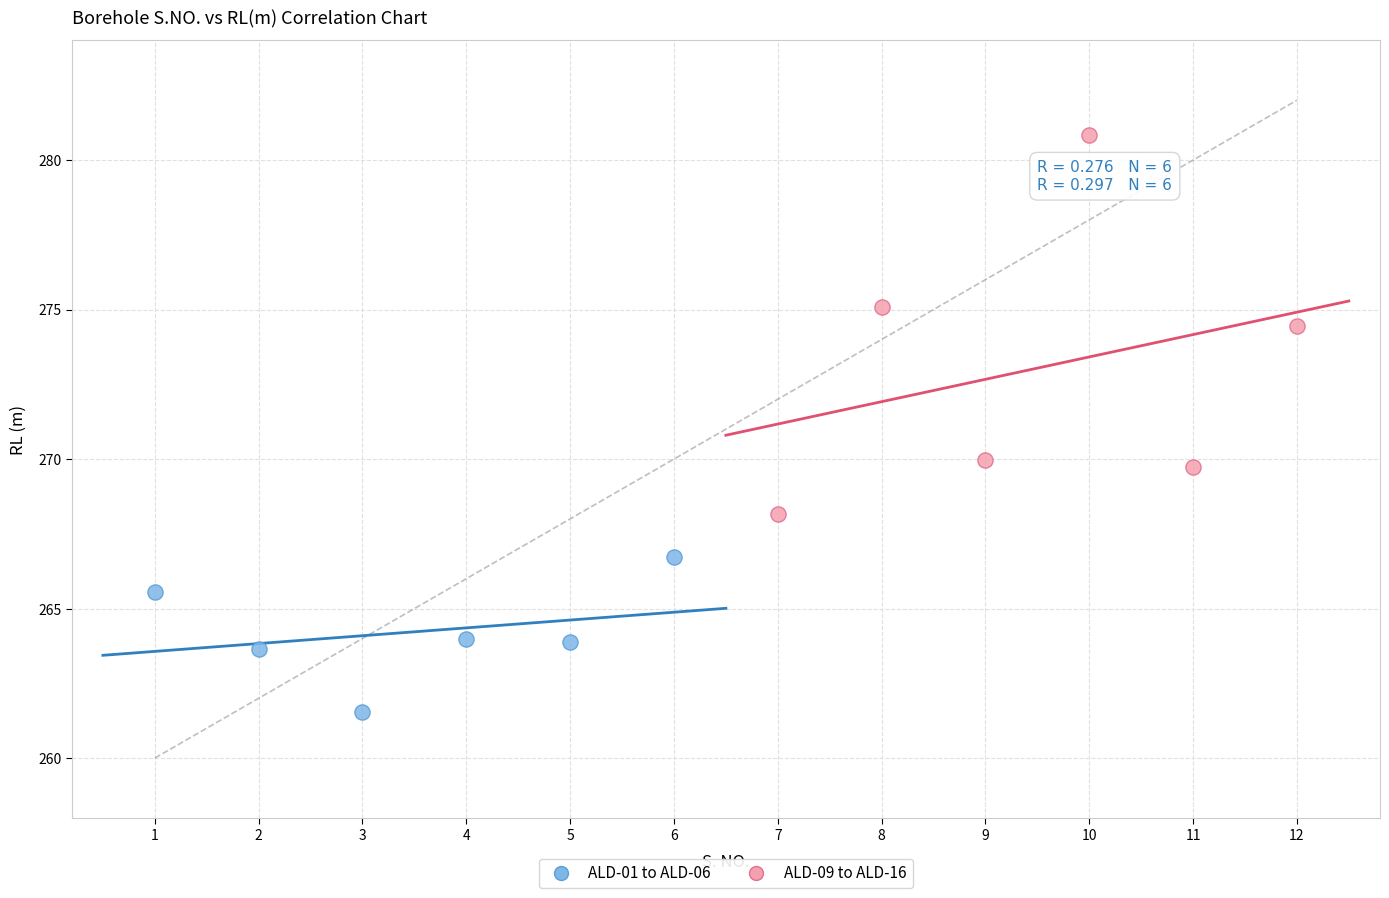

What are all the series names shown in the legend?

ALD-01 to ALD-06, ALD-09 to ALD-16